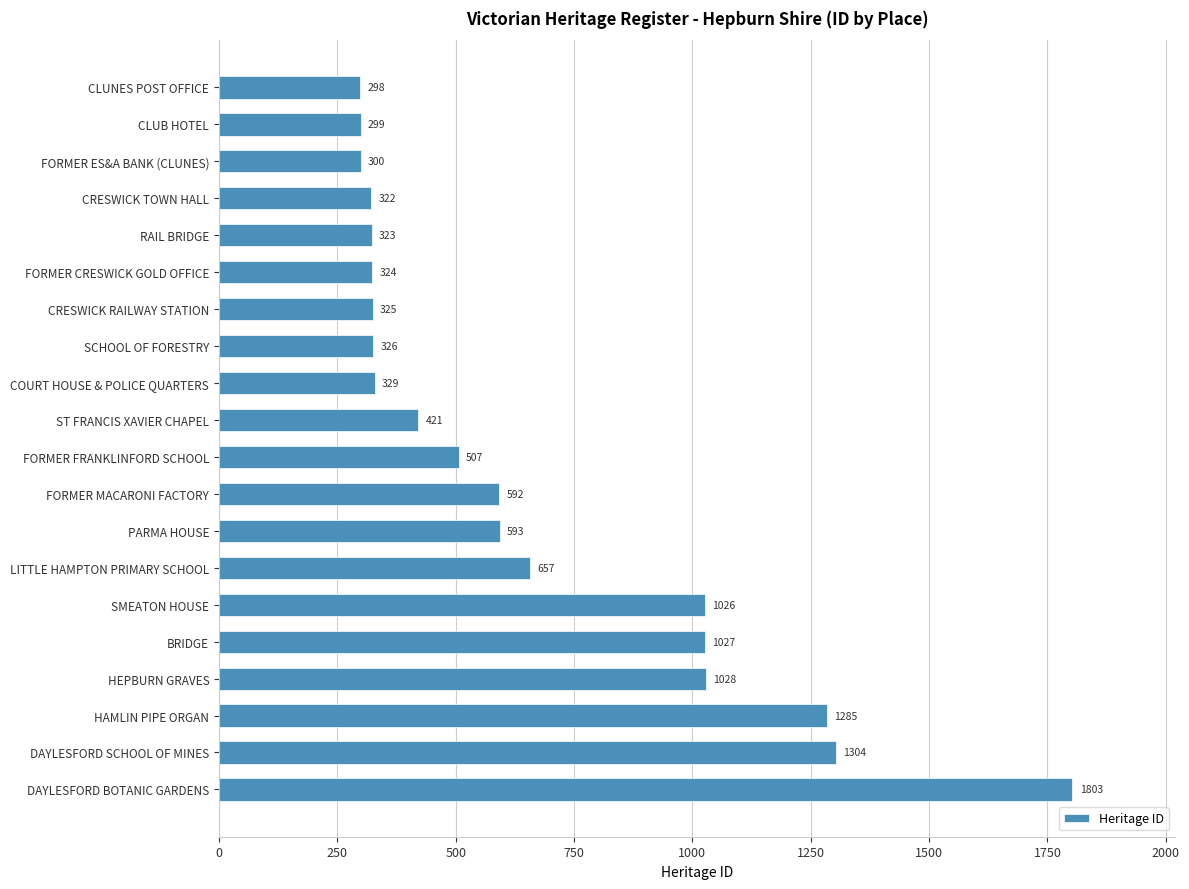

Rank the categories by value from lowest to highest.

CLUNES POST OFFICE, CLUB HOTEL, FORMER ES&A BANK (CLUNES), CRESWICK TOWN HALL, RAIL BRIDGE, FORMER CRESWICK GOLD OFFICE, CRESWICK RAILWAY STATION, SCHOOL OF FORESTRY, COURT HOUSE & POLICE QUARTERS, ST FRANCIS XAVIER CHAPEL, FORMER FRANKLINFORD SCHOOL, FORMER MACARONI FACTORY, PARMA HOUSE, LITTLE HAMPTON PRIMARY SCHOOL, SMEATON HOUSE, BRIDGE, HEPBURN GRAVES, HAMLIN PIPE ORGAN, DAYLESFORD SCHOOL OF MINES, DAYLESFORD BOTANIC GARDENS